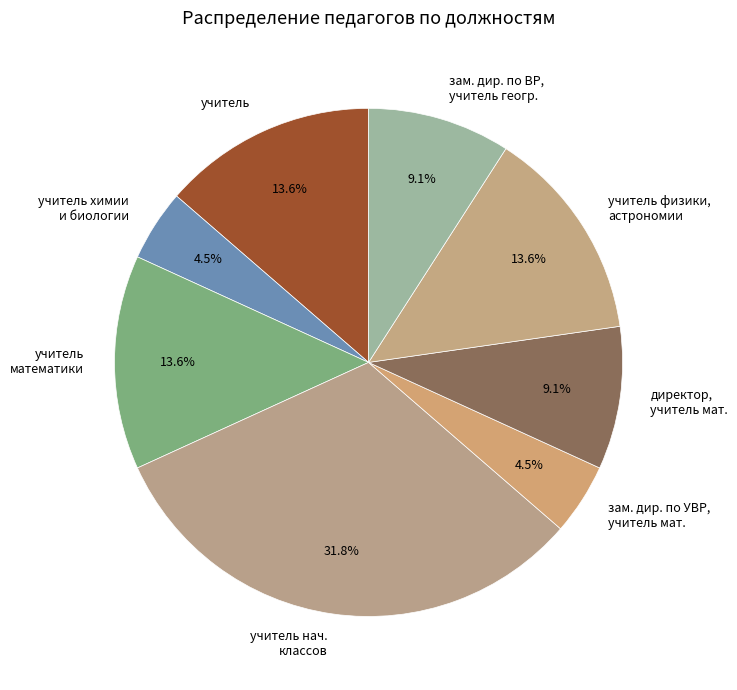

What is the largest slice in the pie chart?

учитель нач. классов